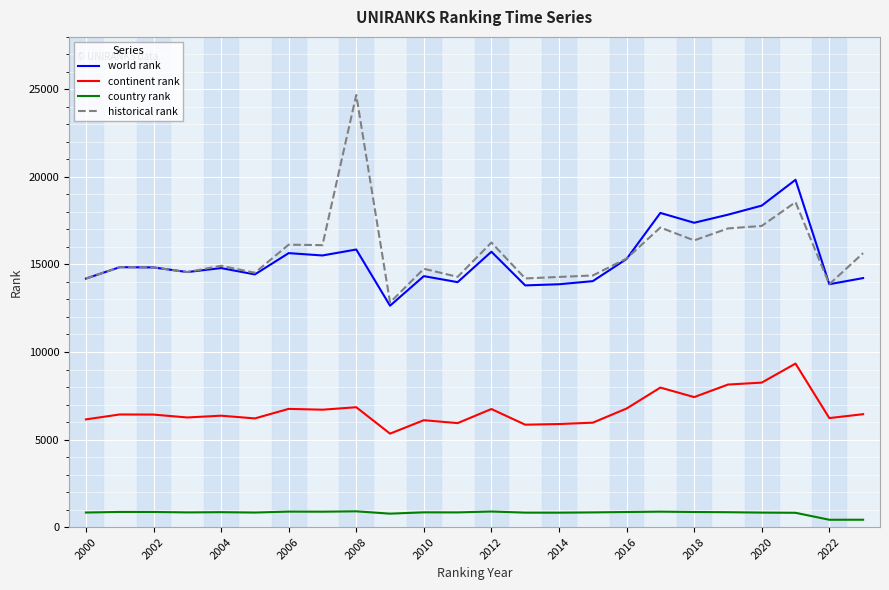

What is the maximum value for historical rank?

24681.0